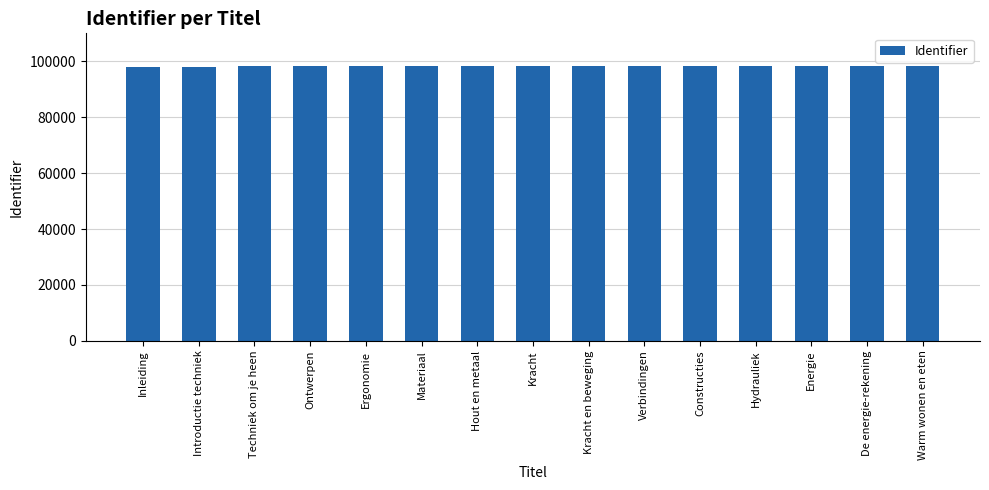

The chart shows a value of 169284 at Ergonomie. True or false?

False